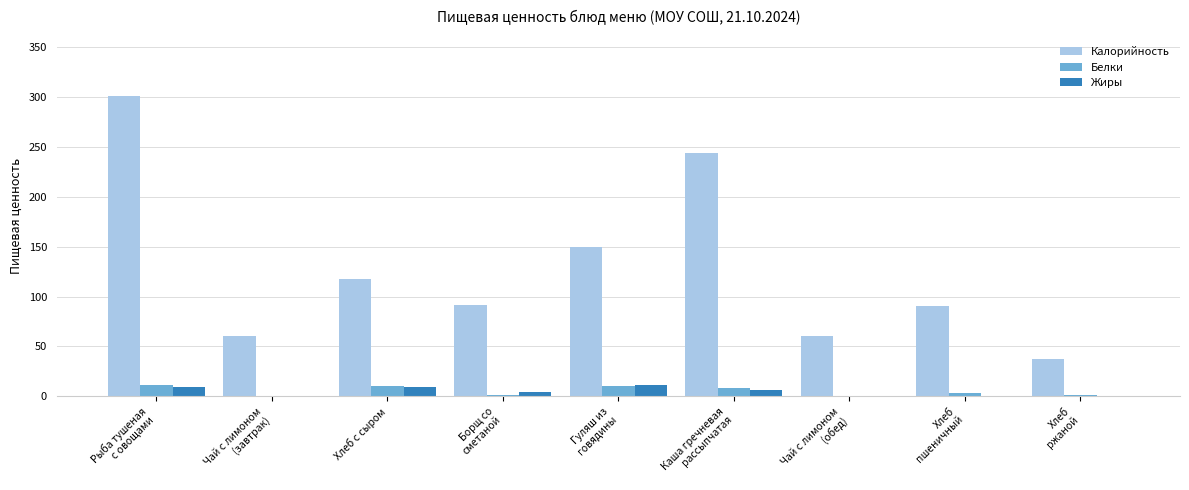

What is the sum of all Калорийность values?

1150.9